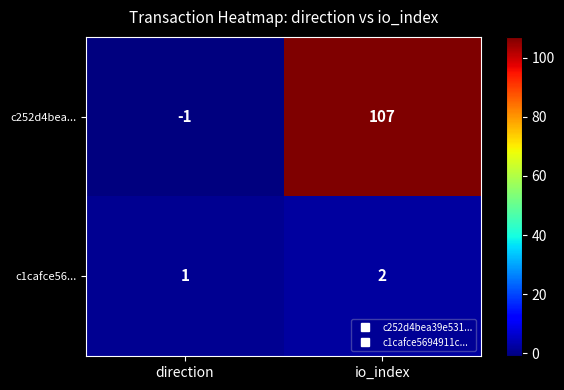

Reading left to right, what are all the values shown in this chart?

c252d4bea...: direction=-1	io_index=107
c1cafce56...: direction=1	io_index=2